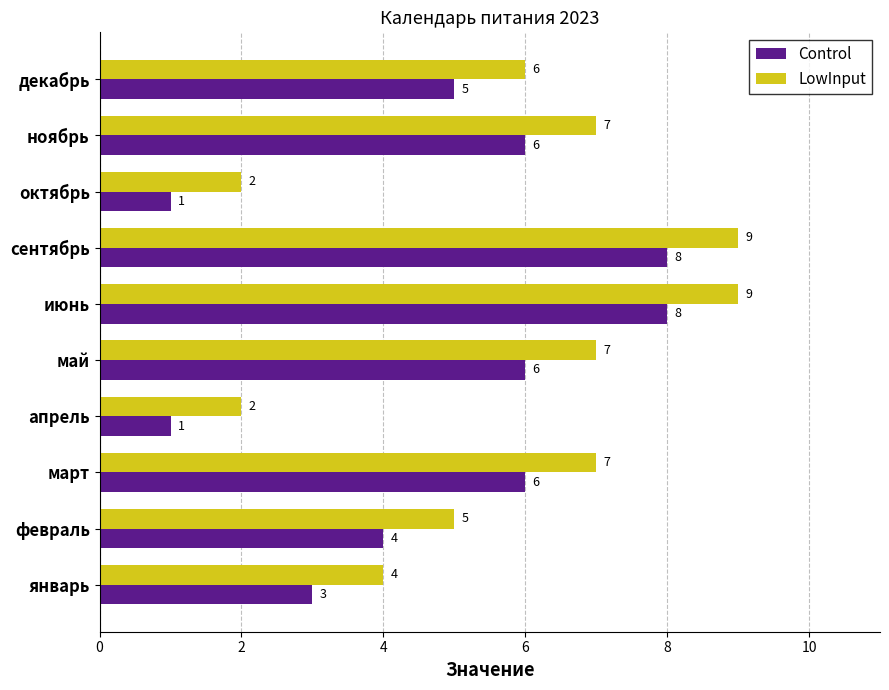

Rank the series by their maximum value, from highest to lowest.

LowInput, Control